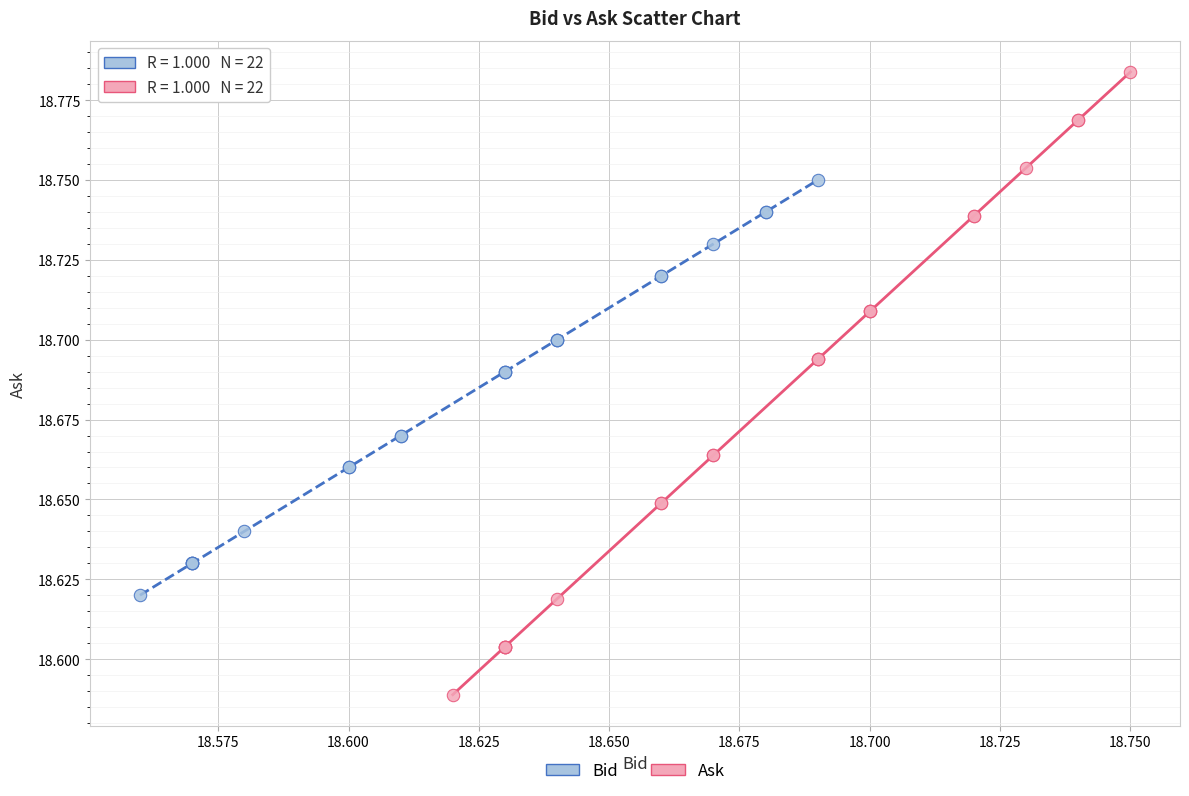

Which series has the widest spread of Y values?

Ask